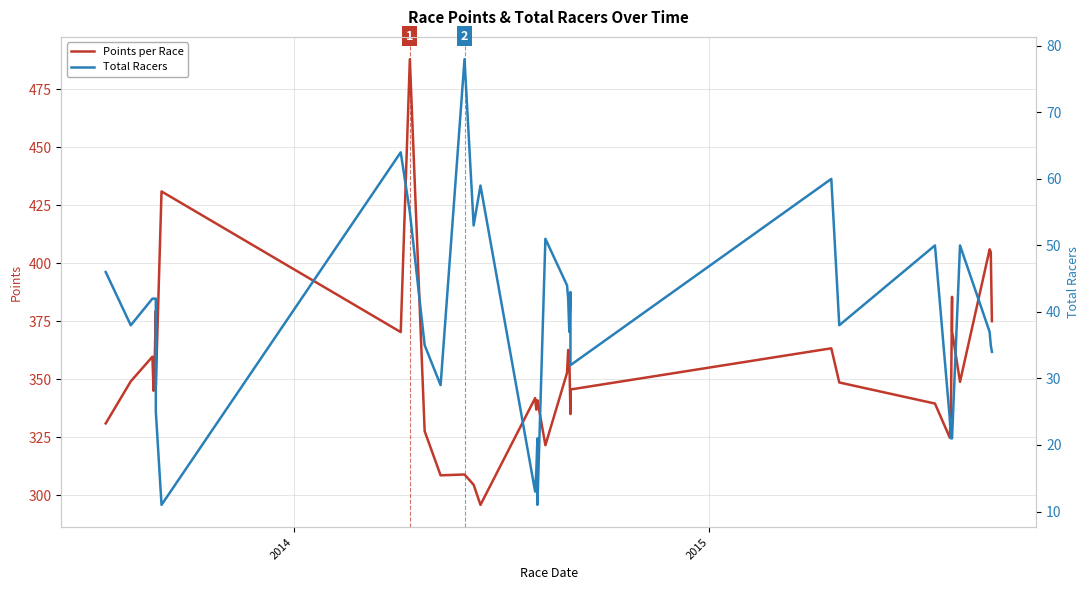

How many values in the Points per Race series are below 348?

18